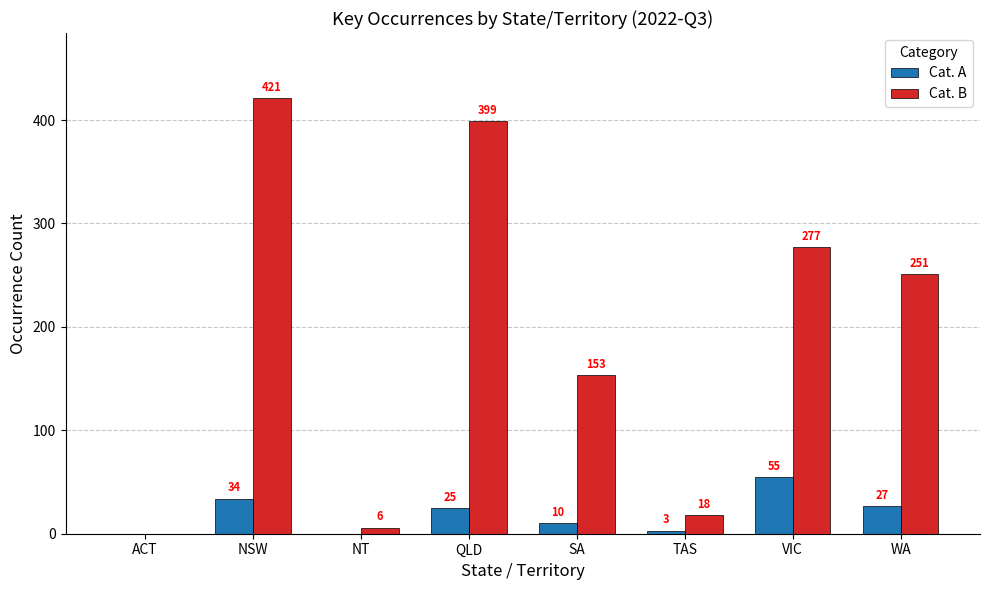

Count the number of data series in this chart.

2